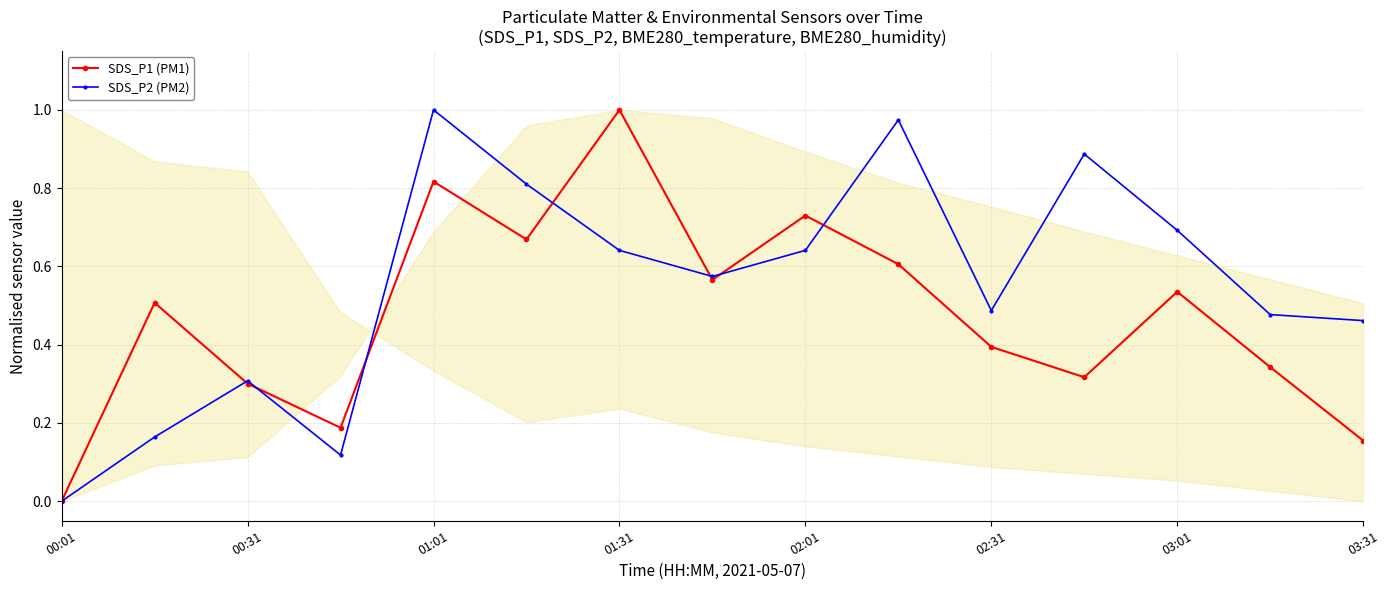

What is the average value of the SDS_P2 (PM2) series?

0.5